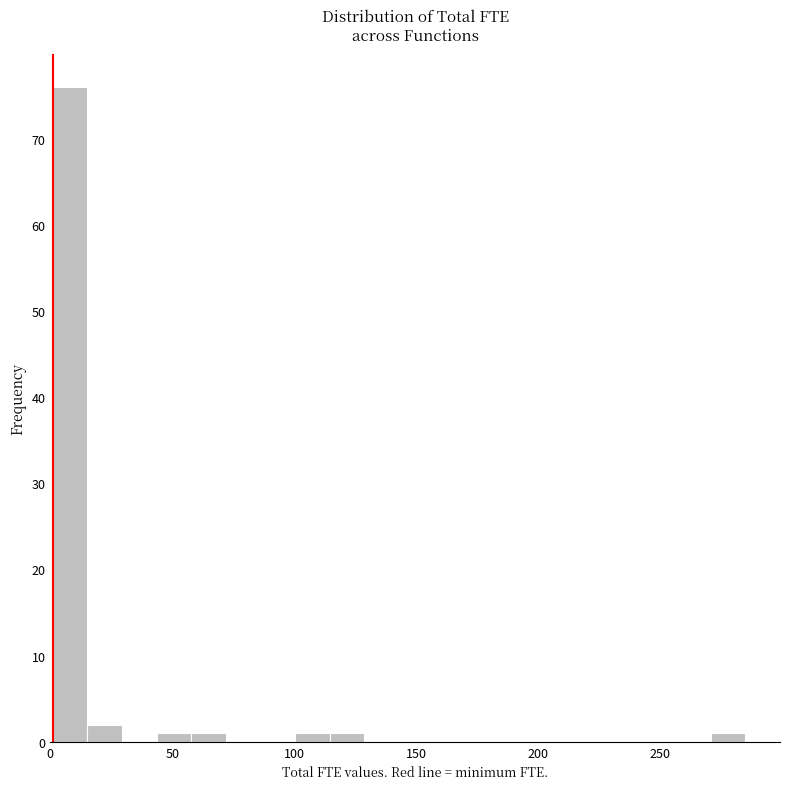

Around what value on the x-axis is the tallest bar? Give the approximate position of its centre, as read against the axis.

10